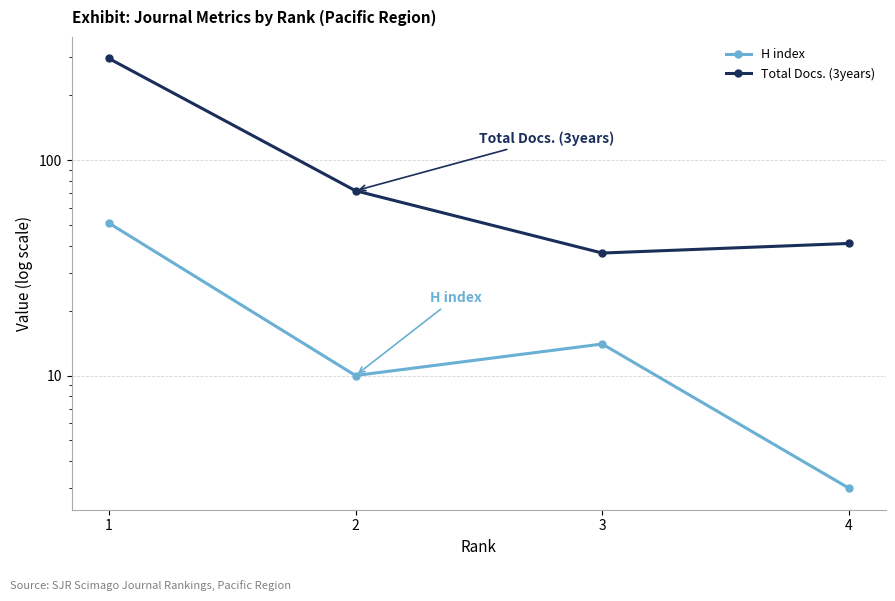

Is it true that H index equals 14 at 3?

True